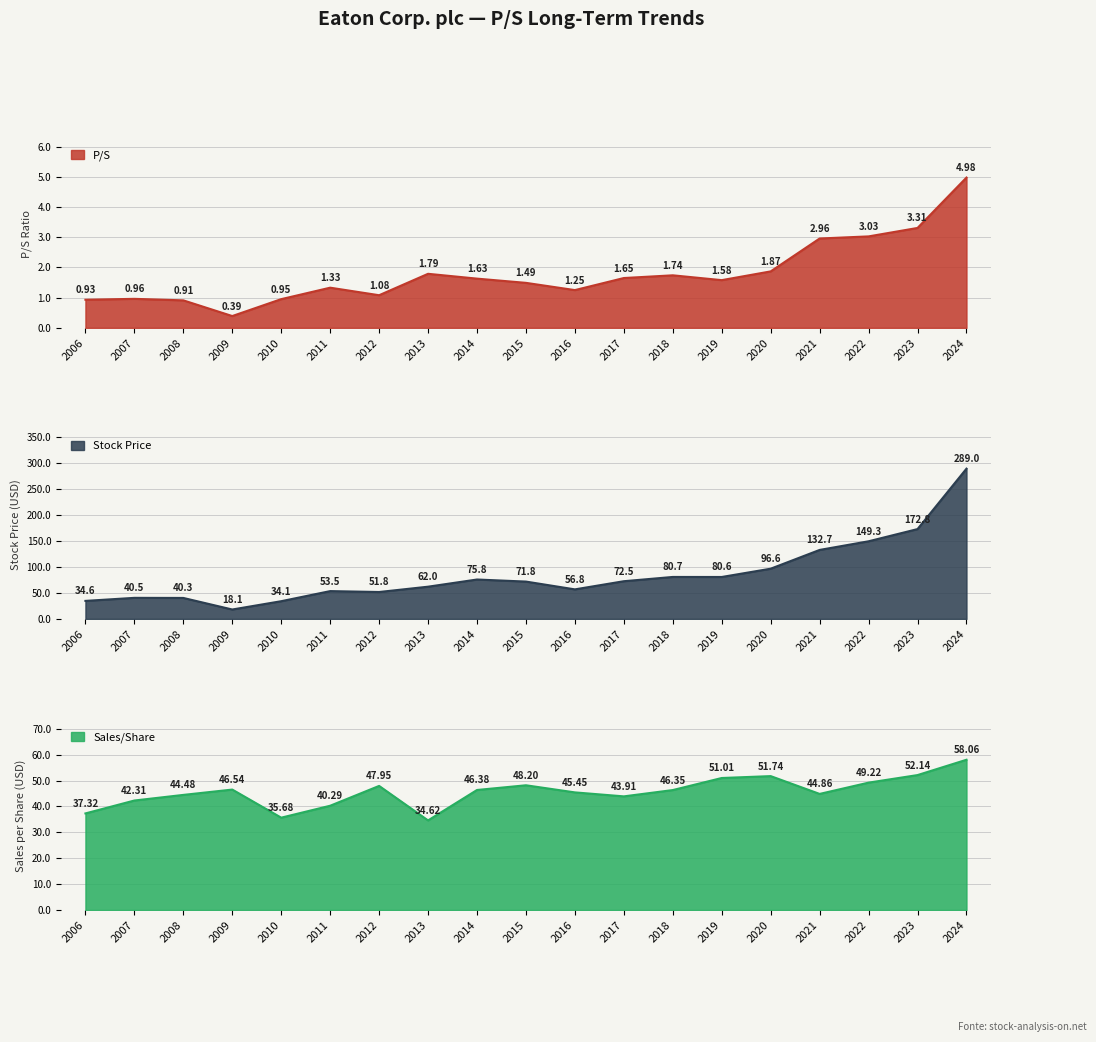

True or false: Stock Price and Sales/Share intersect in this chart.

True